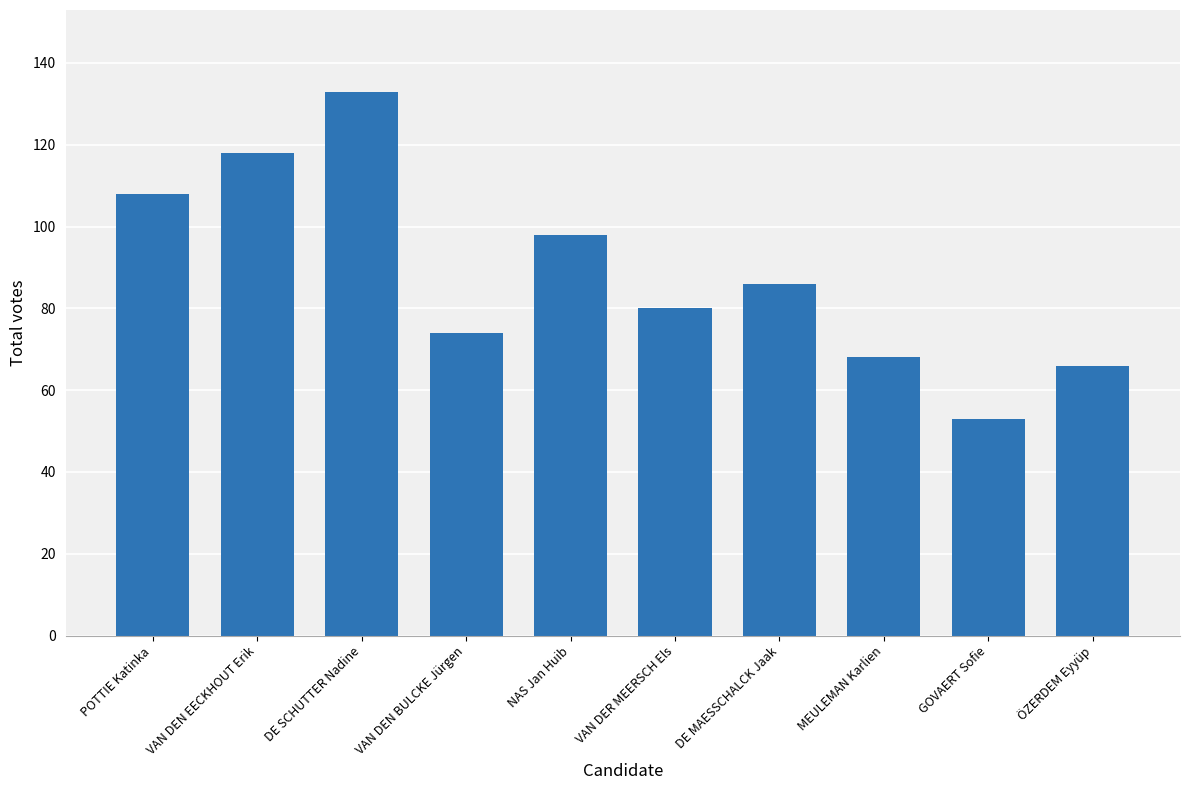

How many data points does each series have?

10